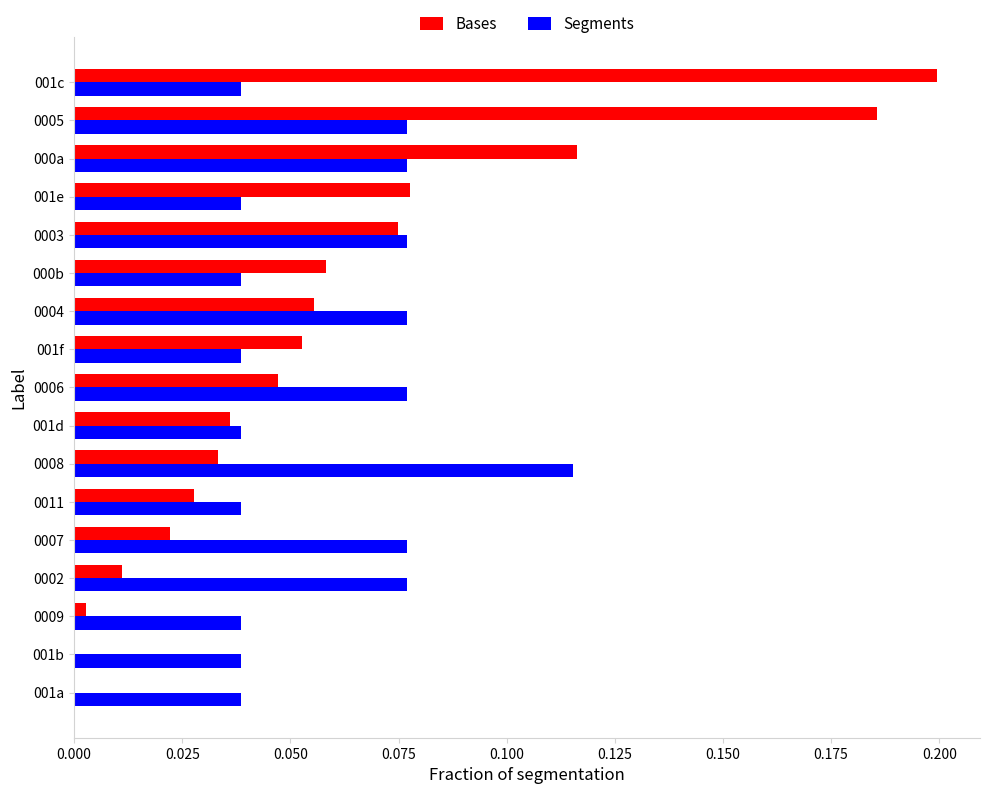

Is the value of Segments at 0005 greater than the value of Bases at 0004?

Yes